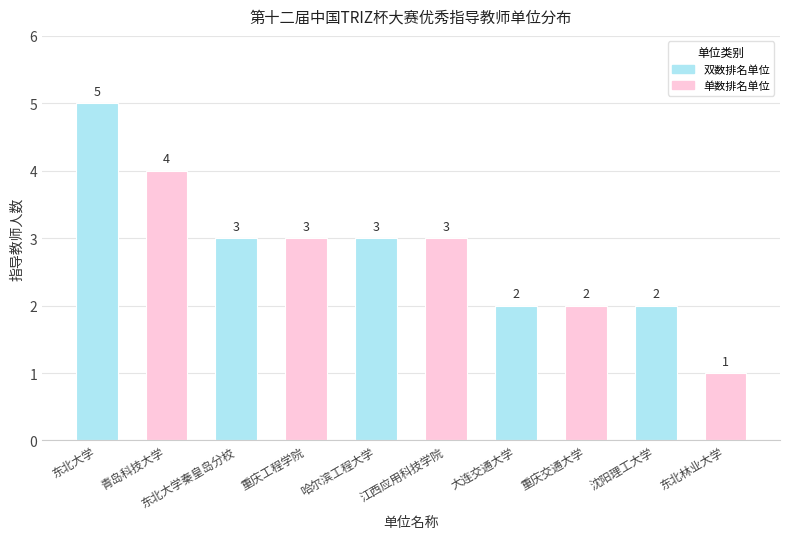

What value does the data have at 东北林业大学?

1